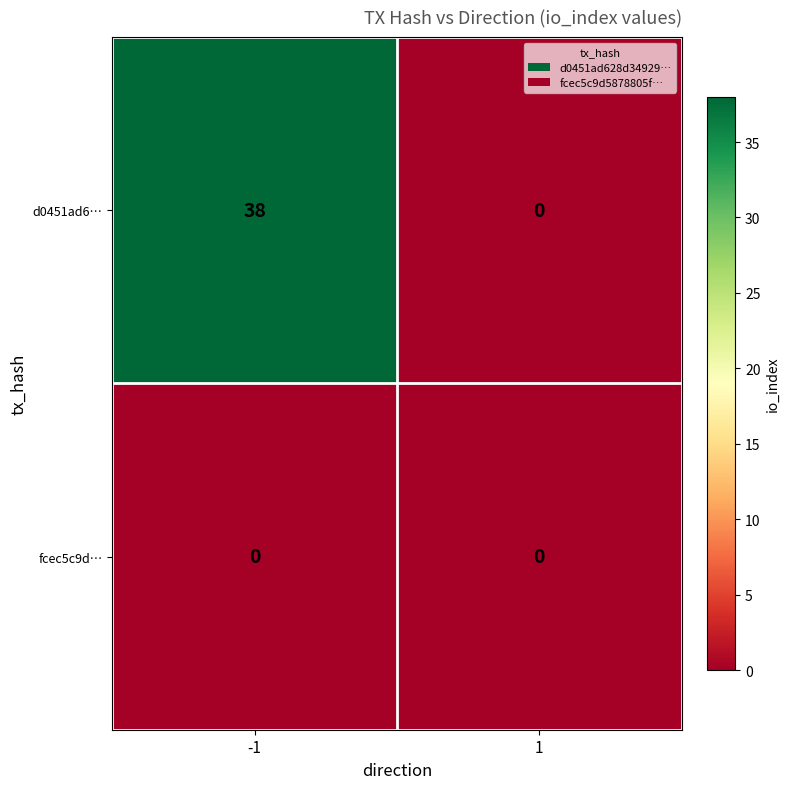

The value of fcec5c9d… at 1 is 0. True or false?

True